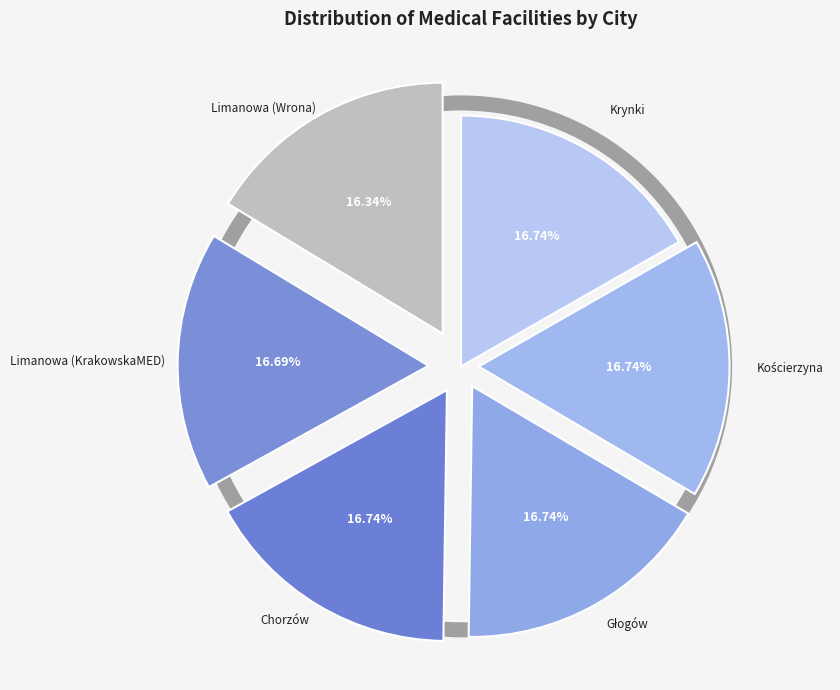

How many segments does this pie chart have?

6